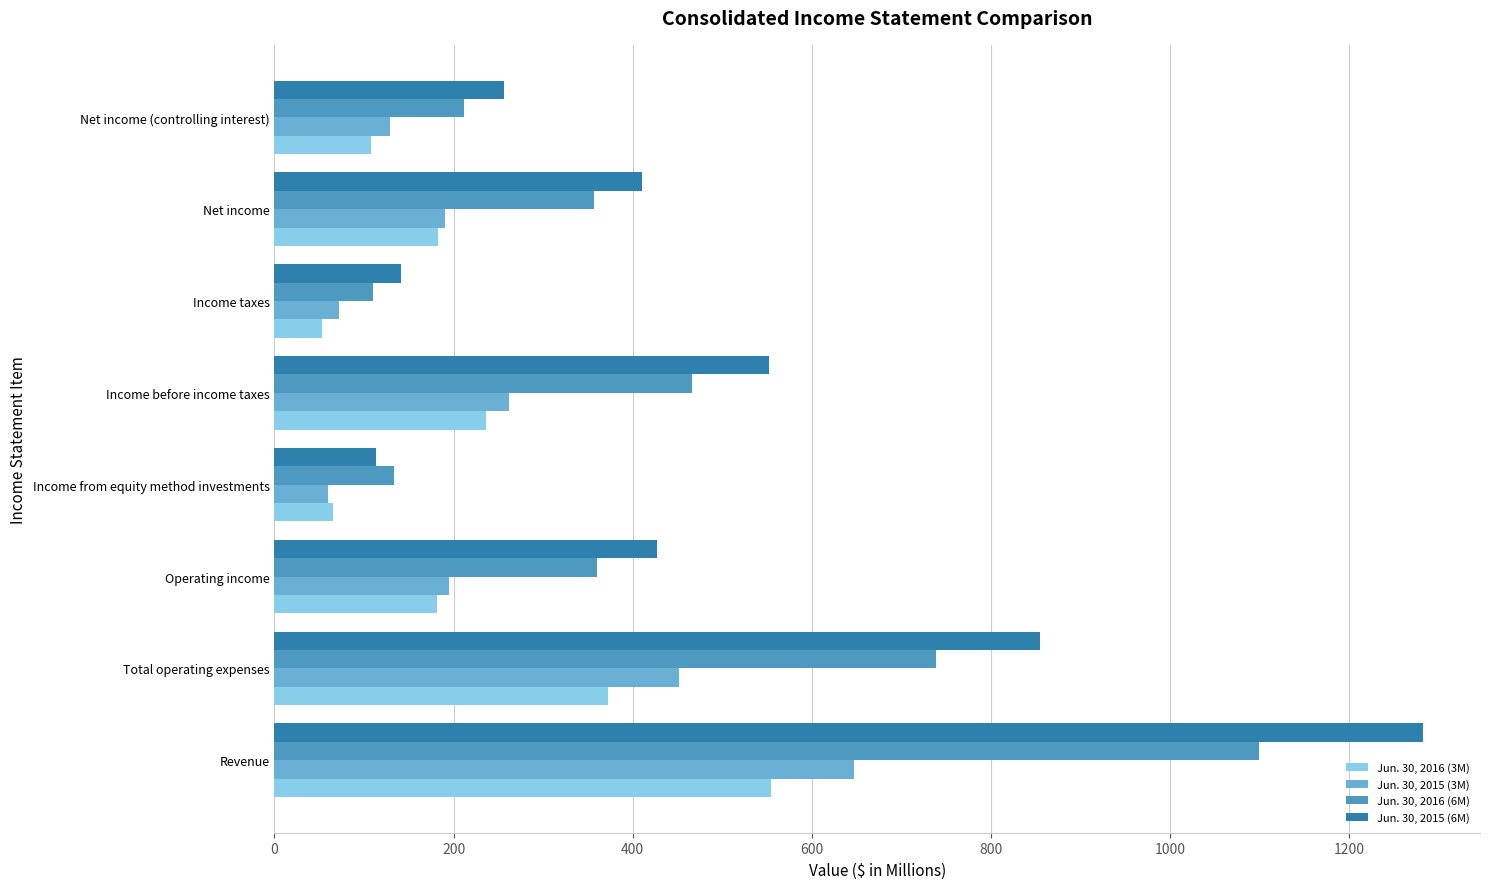

Rank the series at Income taxes from highest to lowest value.

Jun. 30, 2015 (6M), Jun. 30, 2016 (6M), Jun. 30, 2015 (3M), Jun. 30, 2016 (3M)